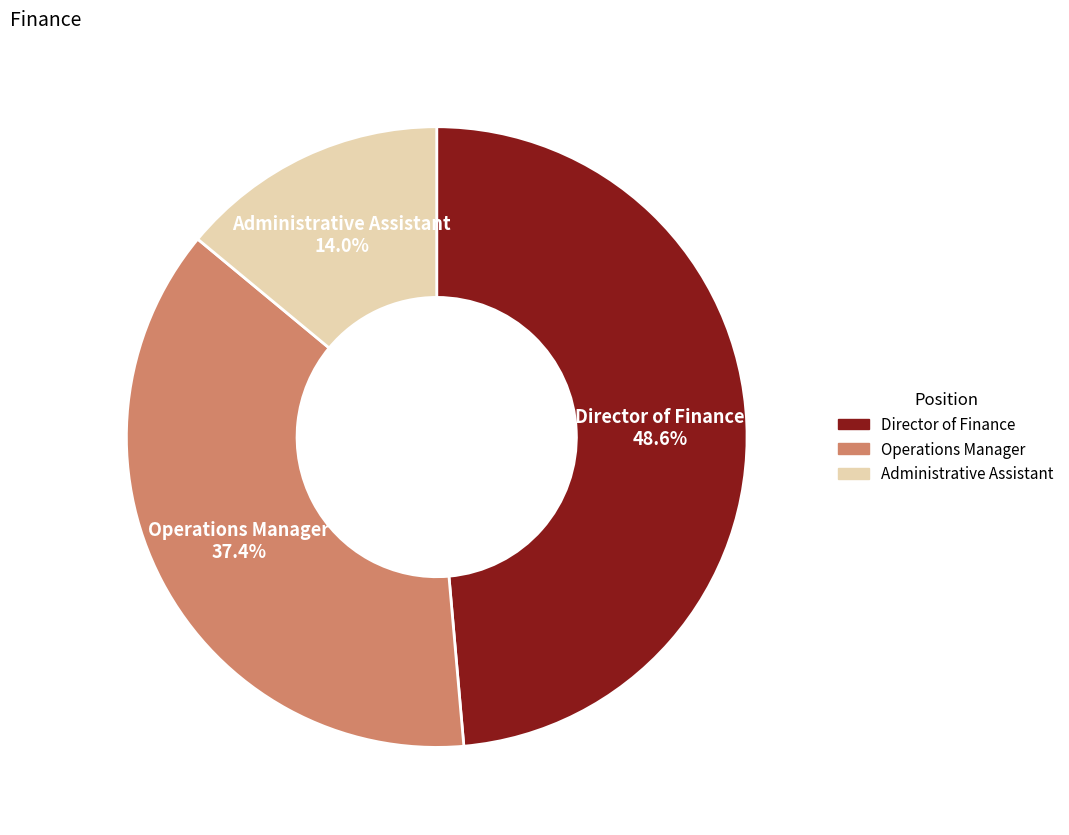

What portion of the pie excludes Administrative Assistant?

86.0%